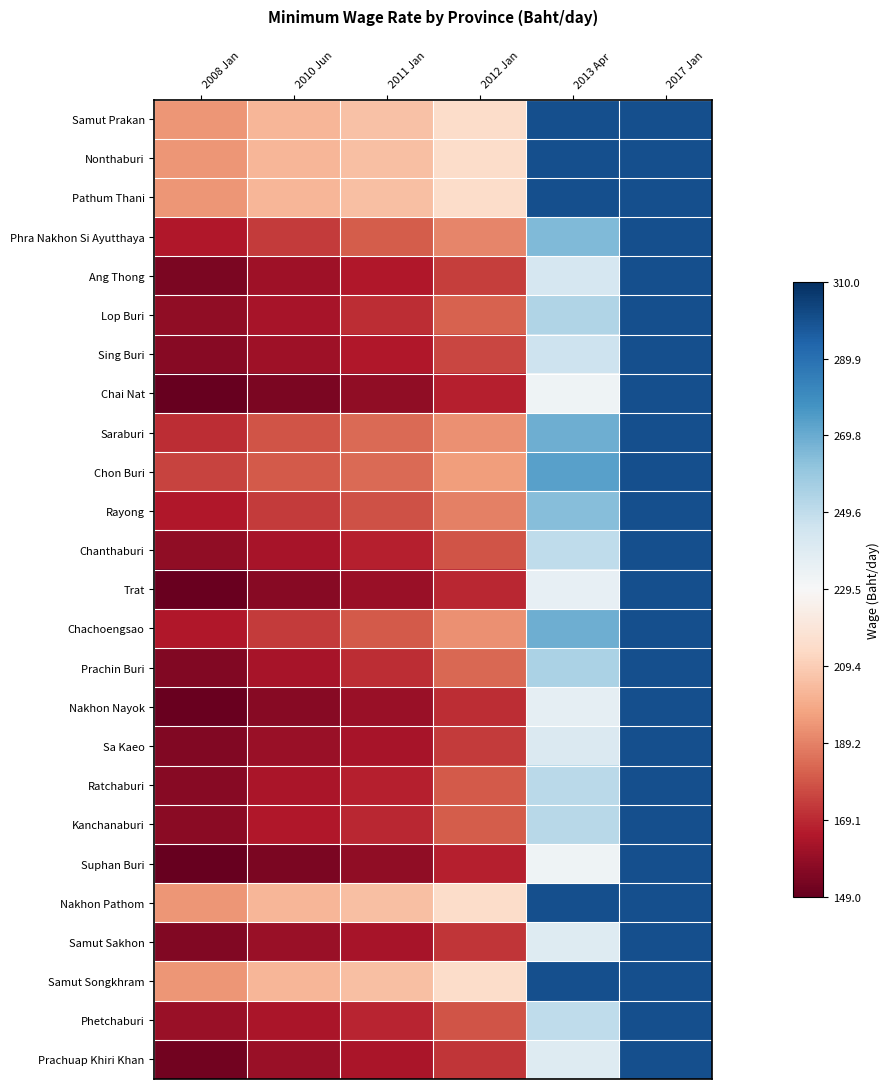

Reading left to right, transcribe all the data shown in this chart.

Samut Prakan: 2008 Jan=194	2010 Jun=203	2011 Jan=206	2012 Jan=215	2013 Apr=300	2017 Jan=300
Nonthaburi: 2008 Jan=194	2010 Jun=203	2011 Jan=205	2012 Jan=215	2013 Apr=300	2017 Jan=300
Pathum Thani: 2008 Jan=194	2010 Jun=203	2011 Jan=205	2012 Jan=215	2013 Apr=300	2017 Jan=300
Phra Nakhon Si Ayutthaya: 2008 Jan=165	2010 Jun=173	2011 Jan=181	2012 Jan=190	2013 Apr=265	2017 Jan=300
Ang Thong: 2008 Jan=154	2010 Jun=161	2011 Jan=165	2012 Jan=174	2013 Apr=243	2017 Jan=300
Lop Buri: 2008 Jan=158	2010 Jun=163	2011 Jan=170	2012 Jan=182	2013 Apr=254	2017 Jan=300
Sing Buri: 2008 Jan=156	2010 Jun=161	2011 Jan=165	2012 Jan=176	2013 Apr=246	2017 Jan=300
Chai Nat: 2008 Jan=149	2010 Jun=154	2011 Jan=158	2012 Jan=167	2013 Apr=233	2017 Jan=300
Saraburi: 2008 Jan=170	2010 Jun=179	2011 Jan=184	2012 Jan=193	2013 Apr=269	2017 Jan=300
Chon Buri: 2008 Jan=175	2010 Jun=180	2011 Jan=184	2012 Jan=196	2013 Apr=273	2017 Jan=300
Rayong: 2008 Jan=165	2010 Jun=173	2011 Jan=178	2012 Jan=189	2013 Apr=264	2017 Jan=300
Chanthaburi: 2008 Jan=158	2010 Jun=163	2011 Jan=167	2012 Jan=179	2013 Apr=250	2017 Jan=300
Trat: 2008 Jan=150	2010 Jun=156	2011 Jan=160	2012 Jan=169	2013 Apr=236	2017 Jan=300
Chachoengsao: 2008 Jan=165	2010 Jun=173	2011 Jan=180	2012 Jan=193	2013 Apr=269	2017 Jan=300
Prachin Buri: 2008 Jan=155	2010 Jun=163	2011 Jan=170	2012 Jan=183	2013 Apr=255	2017 Jan=300
Nakhon Nayok: 2008 Jan=150	2010 Jun=156	2011 Jan=160	2012 Jan=170	2013 Apr=237	2017 Jan=300
Sa Kaeo: 2008 Jan=155	2010 Jun=160	2011 Jan=163	2012 Jan=173	2013 Apr=241	2017 Jan=300
Ratchaburi: 2008 Jan=156	2010 Jun=164	2011 Jan=167	2012 Jan=180	2013 Apr=251	2017 Jan=300
Kanchanaburi: 2008 Jan=157	2010 Jun=165	2011 Jan=169	2012 Jan=181	2013 Apr=252	2017 Jan=300
Suphan Buri: 2008 Jan=149	2010 Jun=154	2011 Jan=158	2012 Jan=167	2013 Apr=233	2017 Jan=300
Nakhon Pathom: 2008 Jan=194	2010 Jun=203	2011 Jan=205	2012 Jan=215	2013 Apr=300	2017 Jan=300
Samut Sakhon: 2008 Jan=155	2010 Jun=160	2011 Jan=163	2012 Jan=172	2013 Apr=240	2017 Jan=300
Samut Songkhram: 2008 Jan=194	2010 Jun=203	2011 Jan=205	2012 Jan=215	2013 Apr=300	2017 Jan=300
Phetchaburi: 2008 Jan=160	2010 Jun=164	2011 Jan=168	2012 Jan=179	2013 Apr=250	2017 Jan=300
Prachuap Khiri Khan: 2008 Jan=152	2010 Jun=160	2011 Jan=164	2012 Jan=172	2013 Apr=240	2017 Jan=300